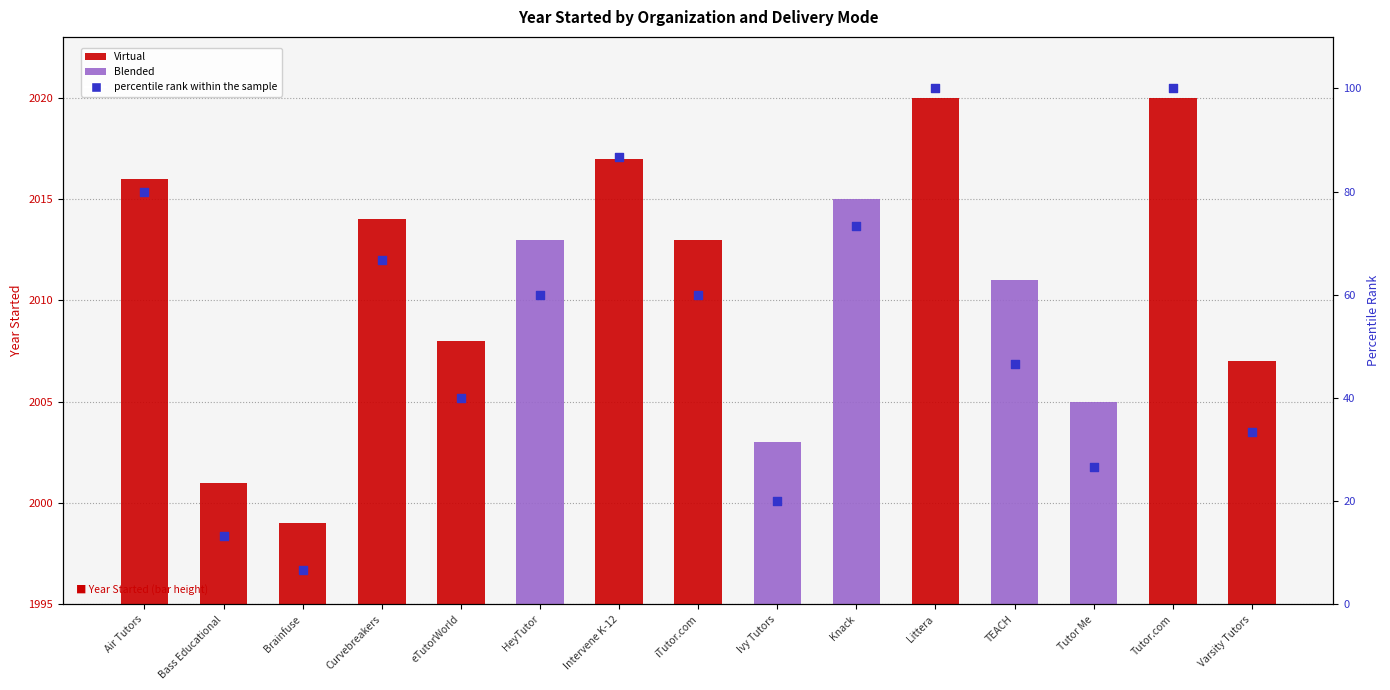

Between Ivy Tutors and TEACH, which is larger?

TEACH